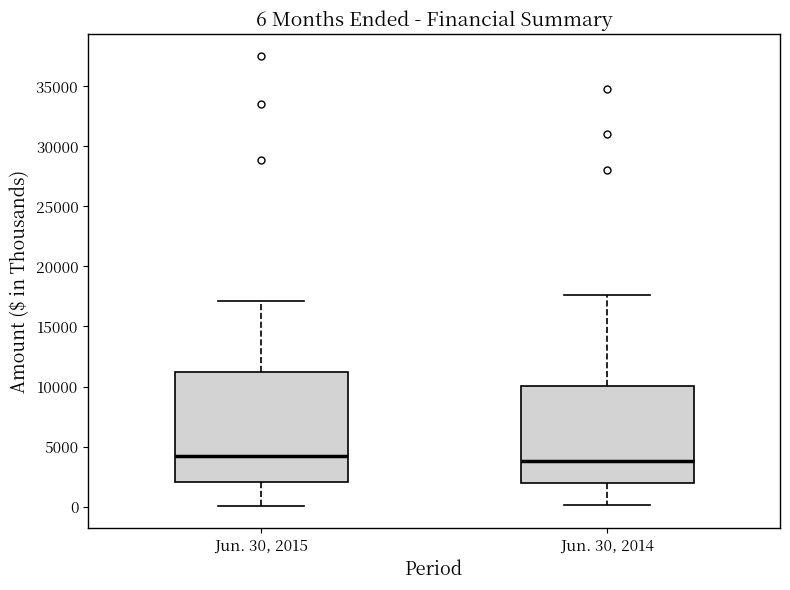

Comparing the boxes themselves (not the whiskers), which one is the tallest?

Jun. 30, 2015